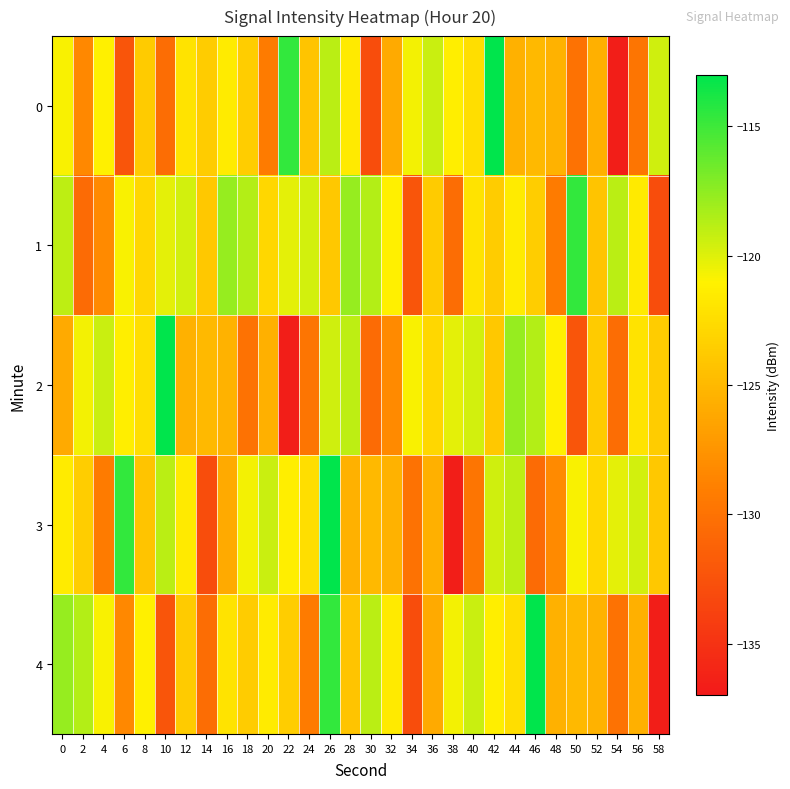

What is the minimum value shown in the chart?

-136.6